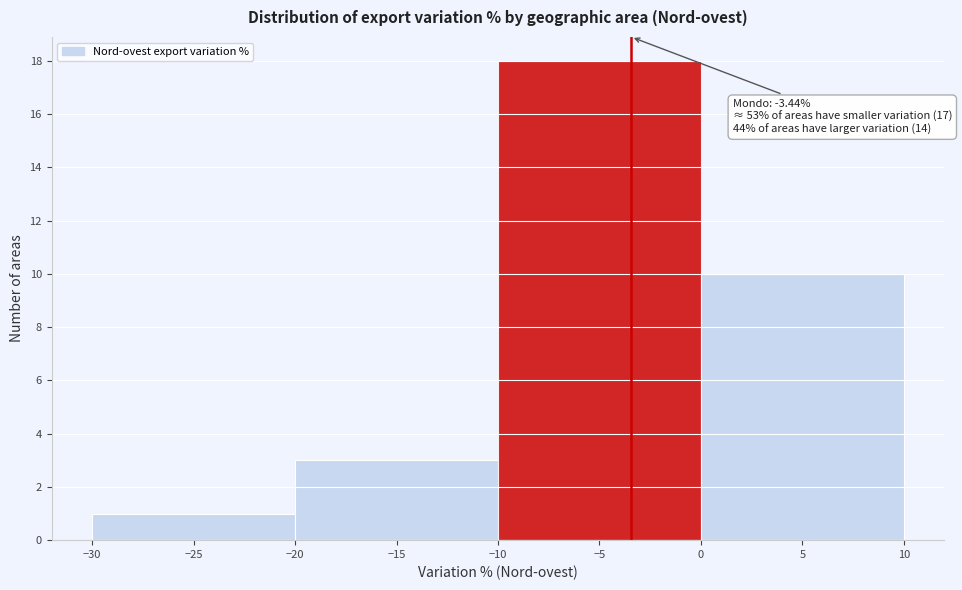

Which range on the x-axis has the tallest bar?

-10 to 0